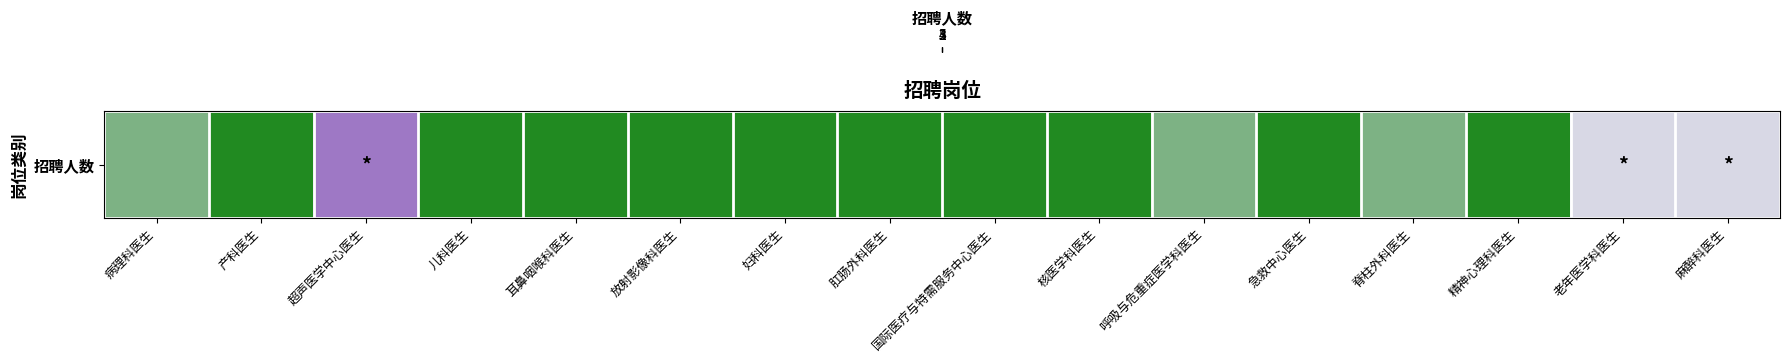

Approximately how many times larger is the value at 精神心理科医生 compared to 产科医生?

1.0